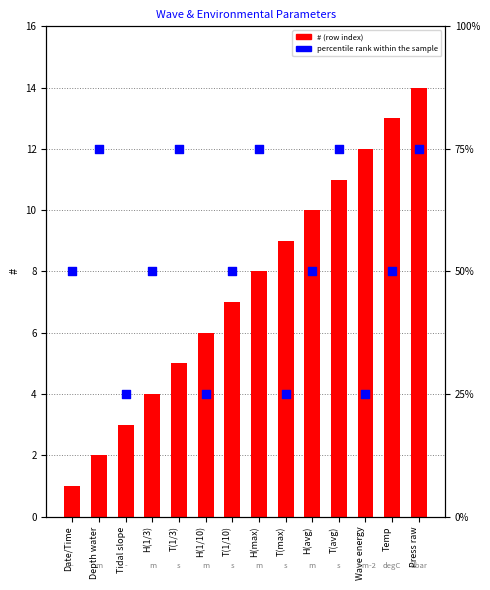

What are all the series names shown in the legend?

#, percentile rank within the sample